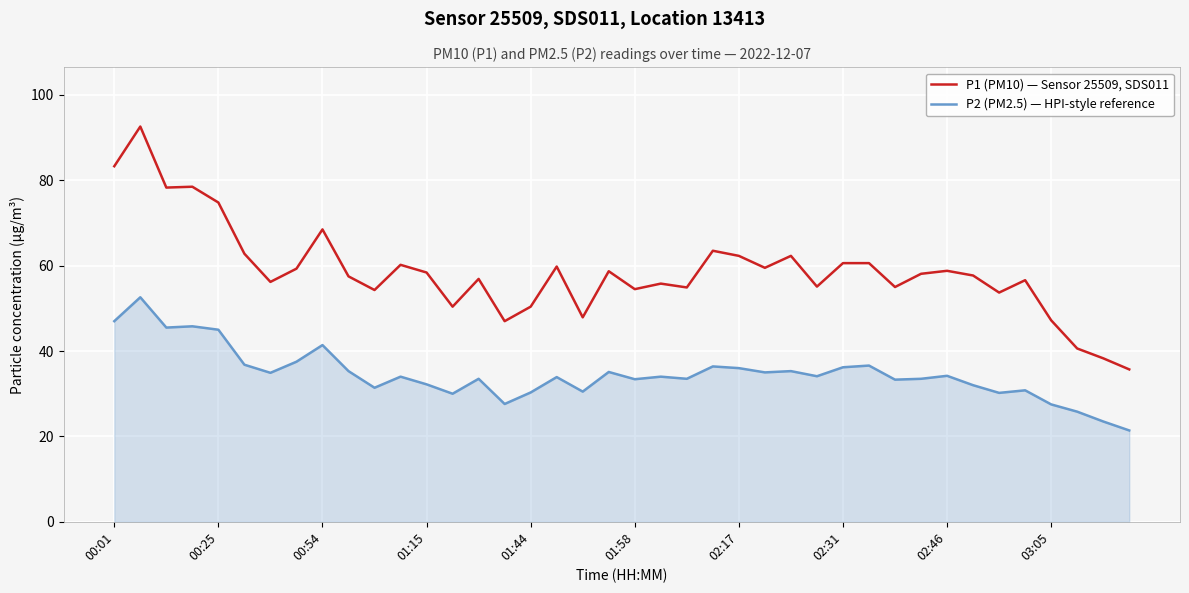

What is the greatest value displayed?

92.6